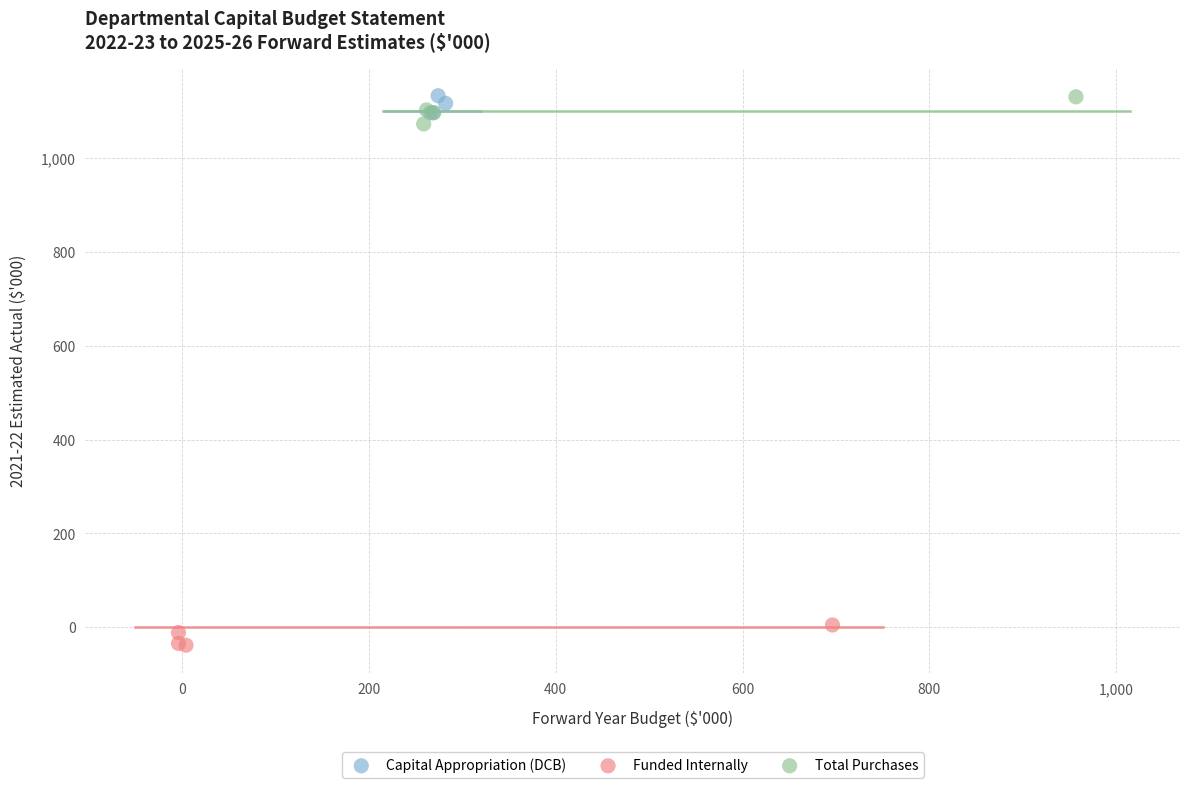

Which series reaches the minimum Y coordinate?

Funded Internally